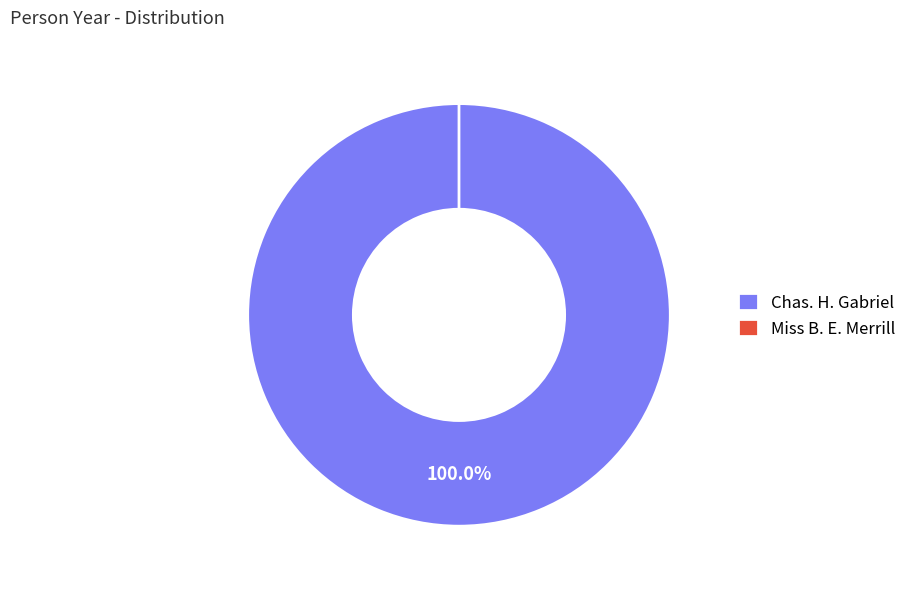

Is Miss B. E. Merrill the majority of the pie?

No